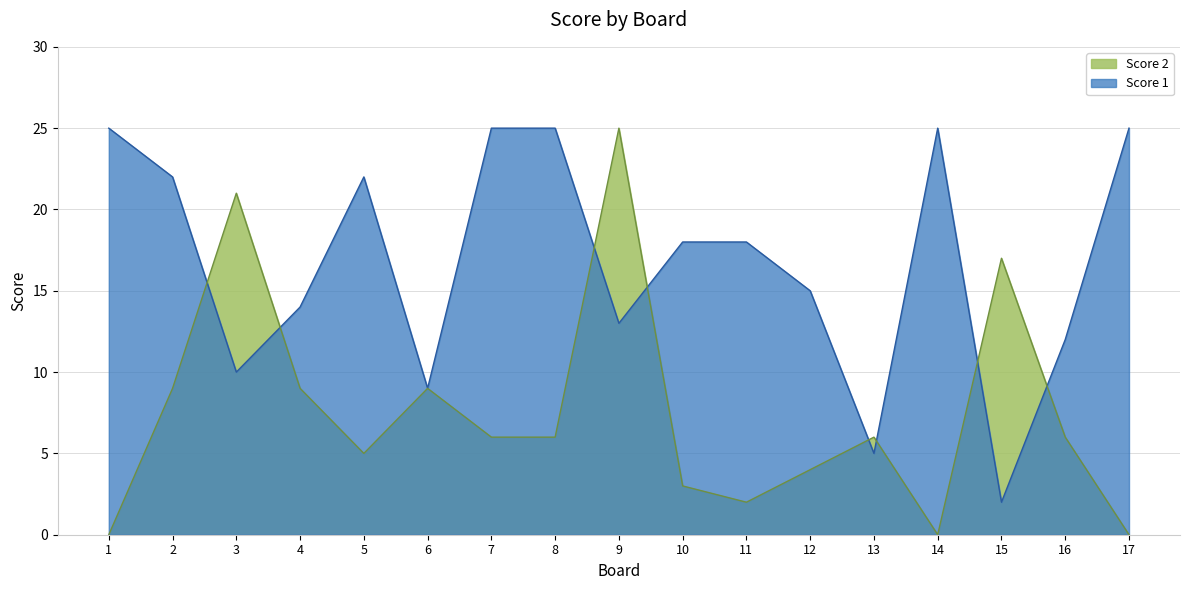

Where do Score 1 and Score 2 first cross each other?

2 and 3